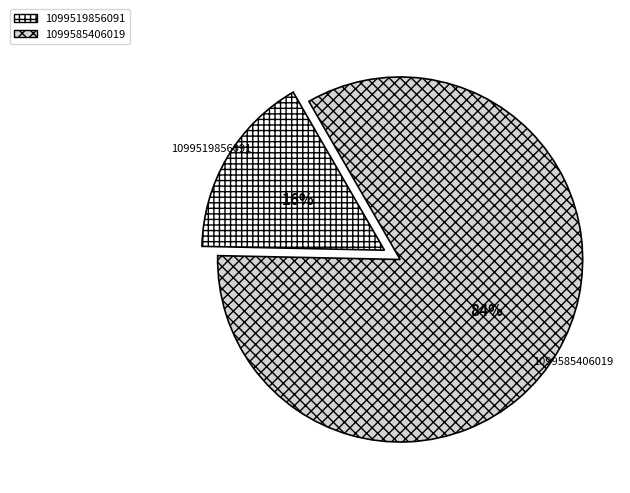

Which category has the smallest portion of the pie?

1099519856091